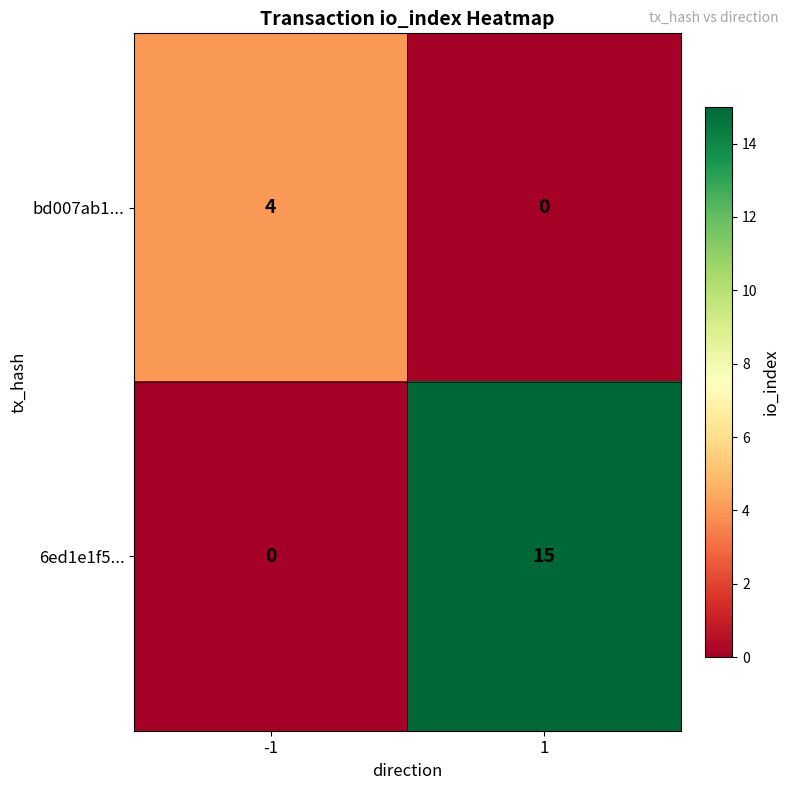

Rank the categories by 6ed1e1f5... value from highest to lowest.

1, -1